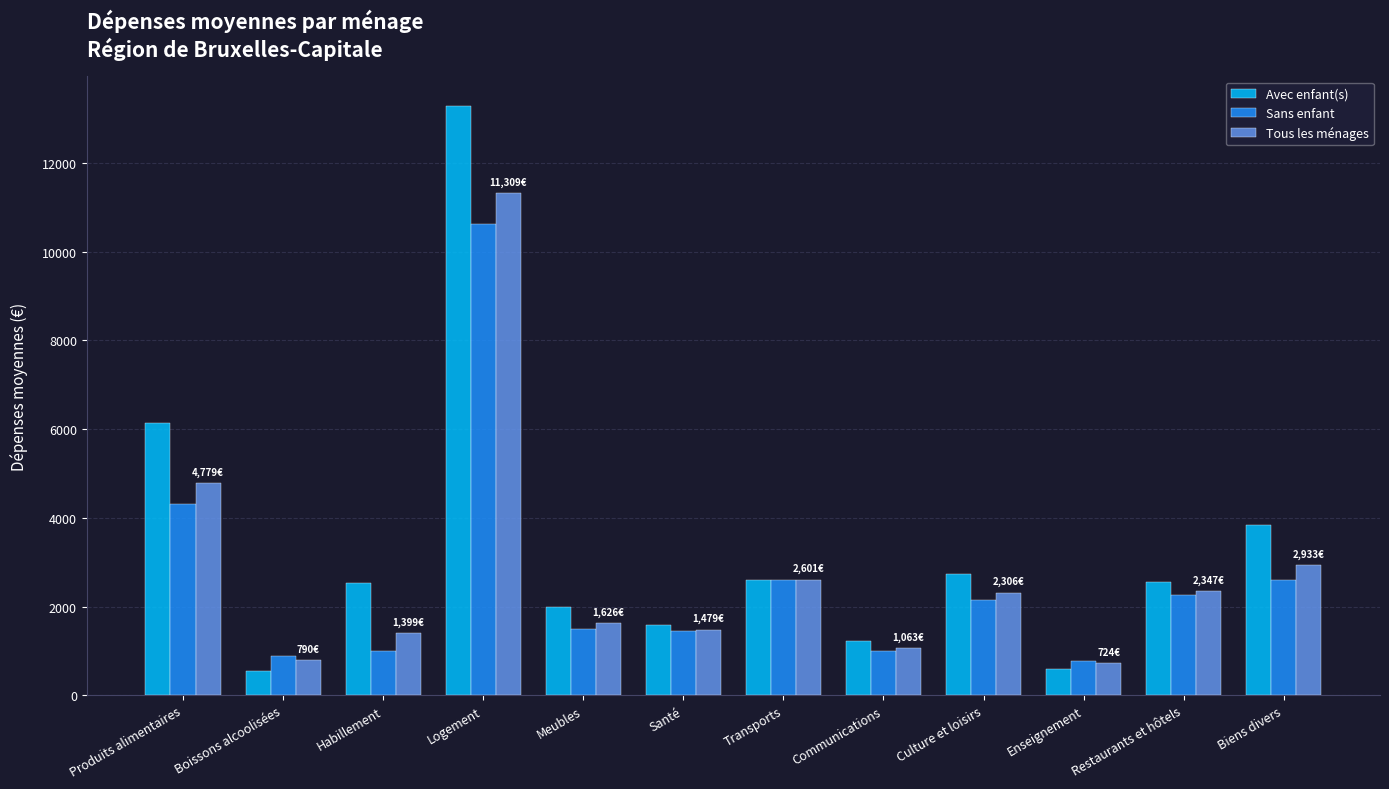

List the series in order of their peak value, lowest first.

Sans enfant, Tous les ménages, Avec enfant(s)